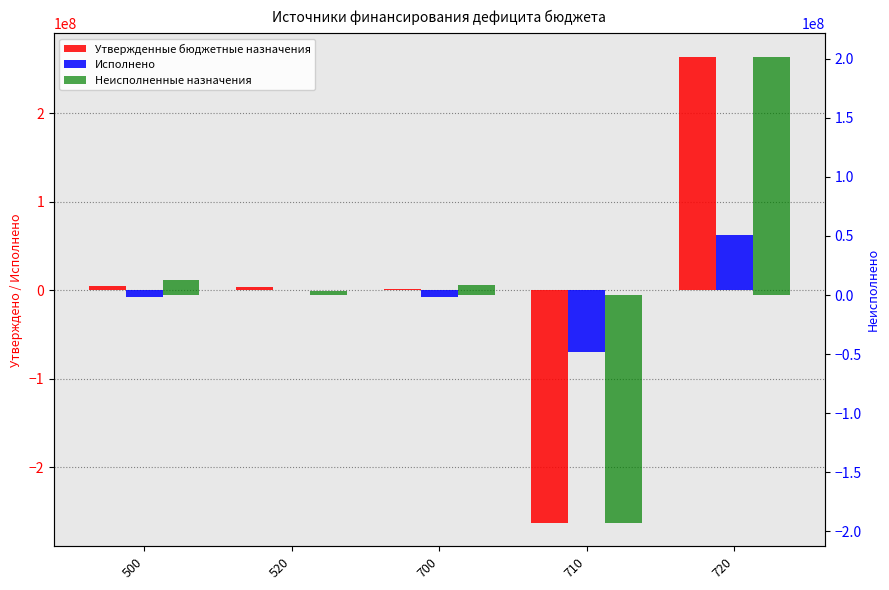

What is the difference between the Неисполненные назначения values at 710 and 520?

196462572.0